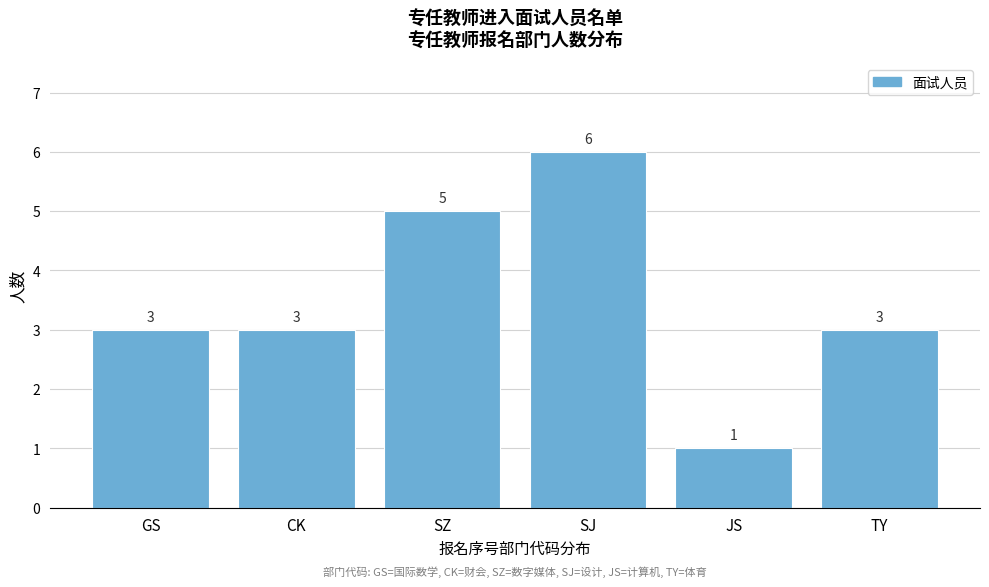

Reading right to left, what are all the values shown in this chart?

3	1	6	5	3	3